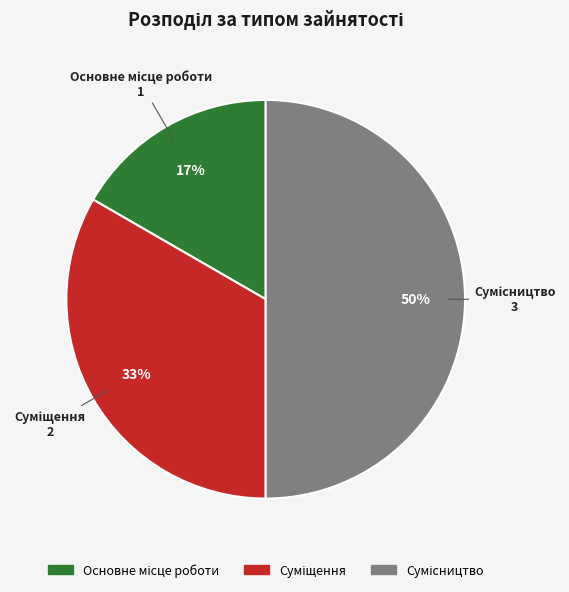

To the nearest percent, what is the difference between the largest and smallest slice percentages?

33%